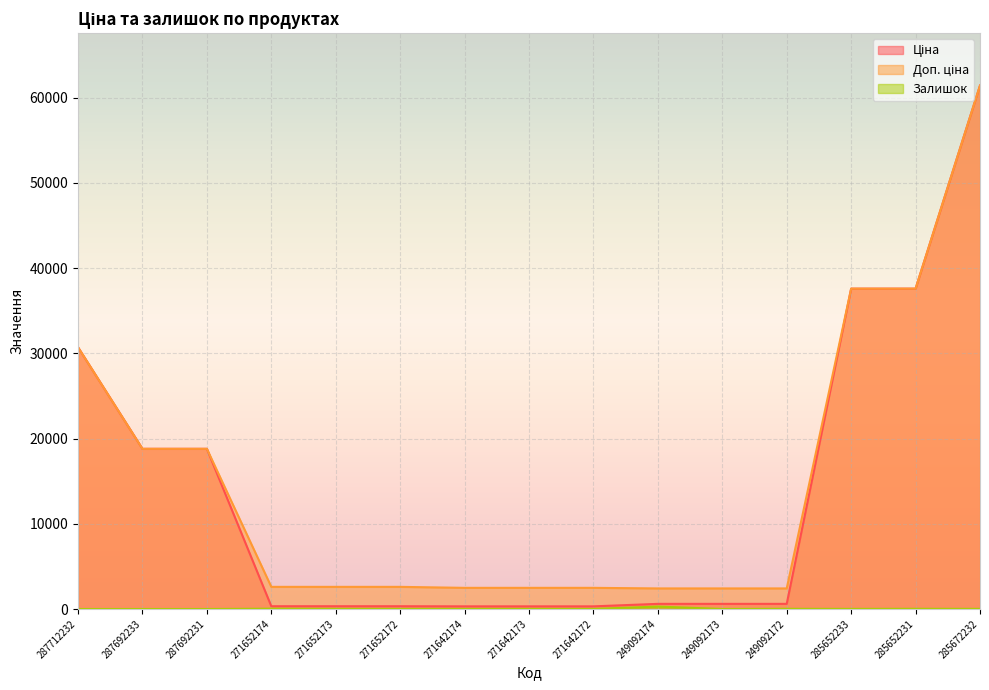

Is it true that Ціна equals 37593.6 at 285652231?

True